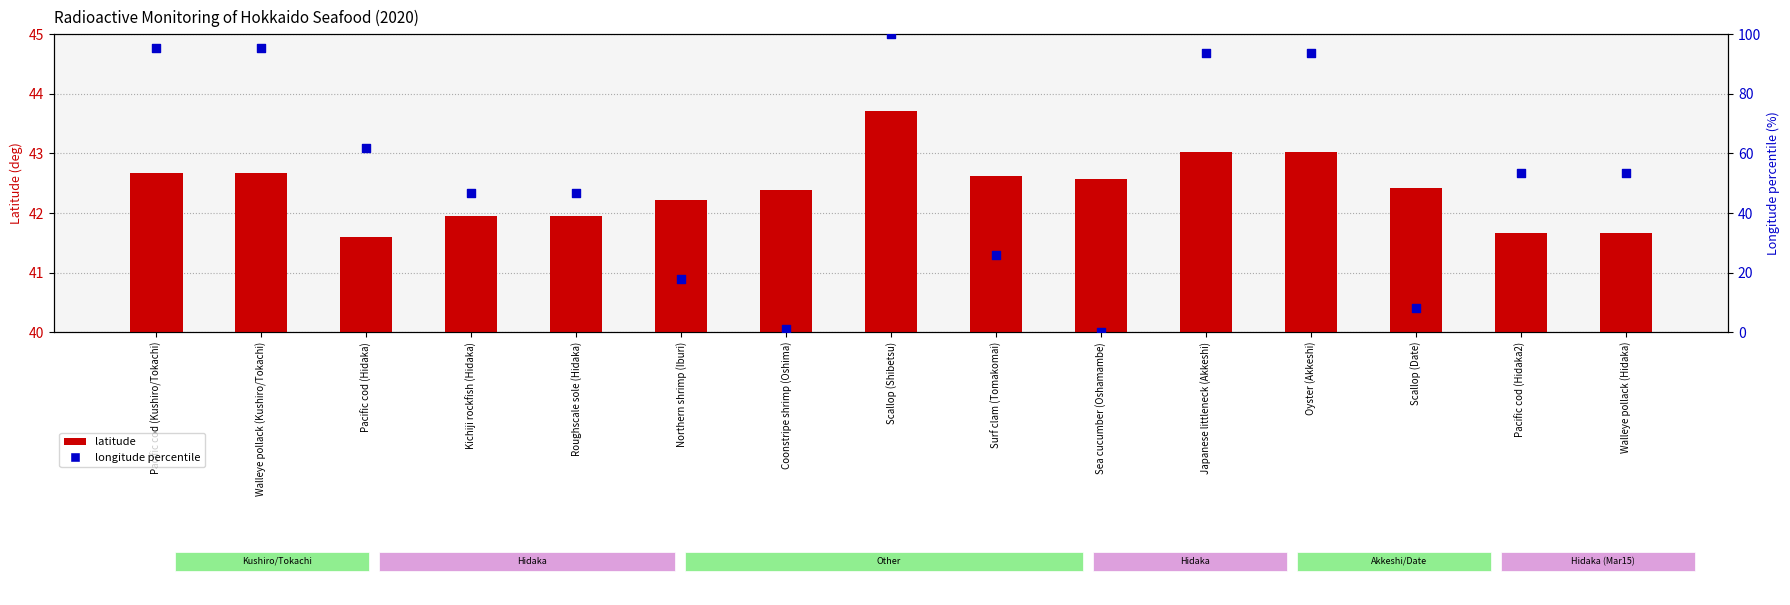

Which series has the largest total across all categories?

longitude percentile